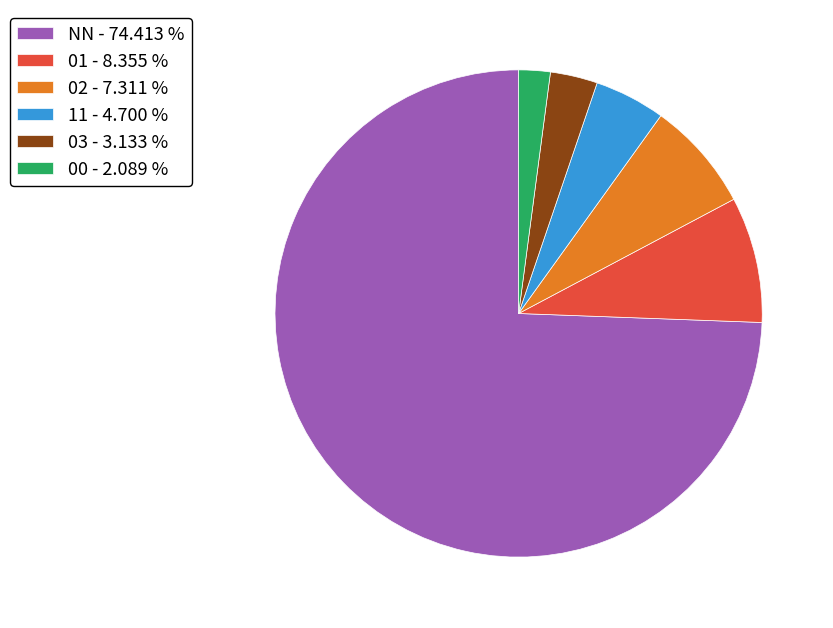

Which category accounts for the majority?

NN